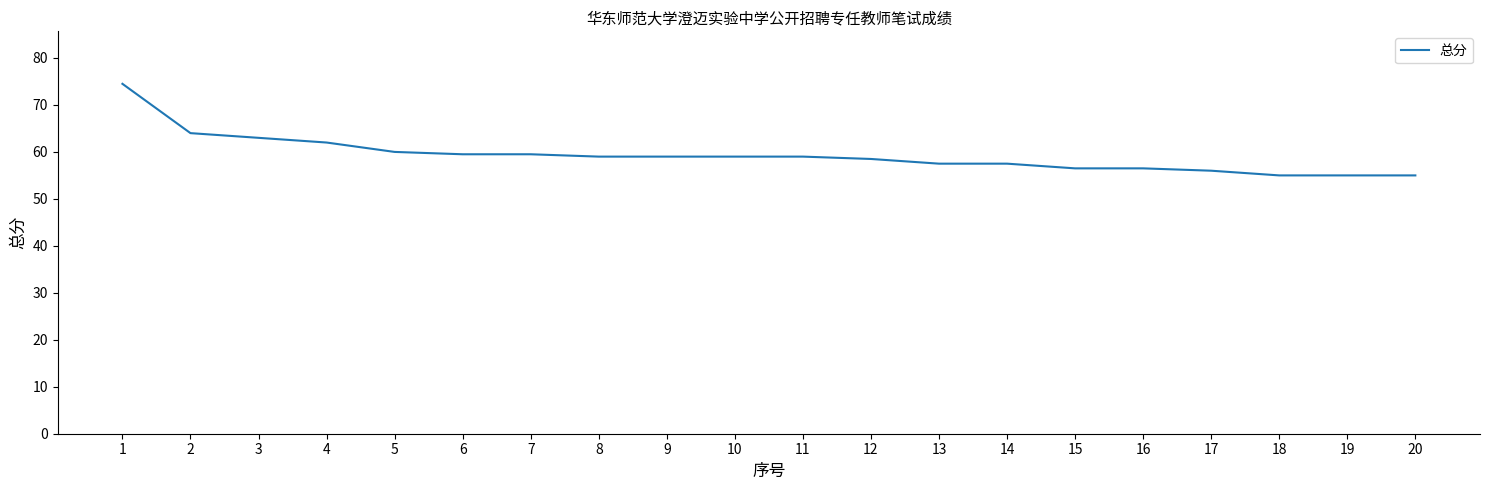

Reading left to right, what are all the values shown in this chart?

74.5	64.0	63.0	62.0	60.0	59.5	59.5	59.0	59.0	59.0	59.0	58.5	57.5	57.5	56.5	56.5	56.0	55.0	55.0	55.0